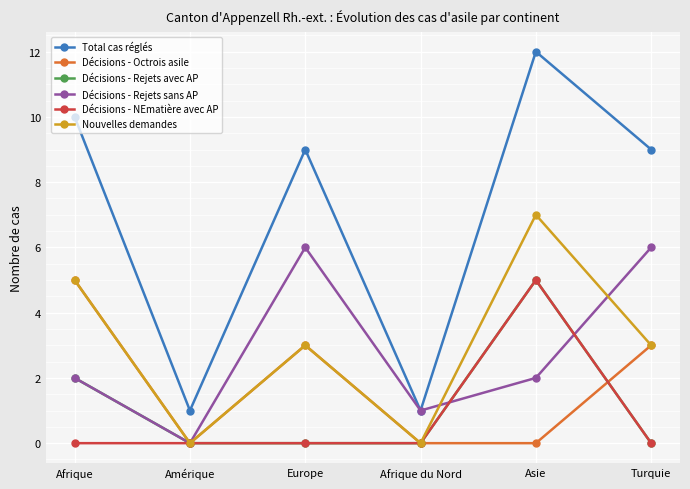

True or false: Nouvelles demandes has more than 0 points higher than both neighbors.

True